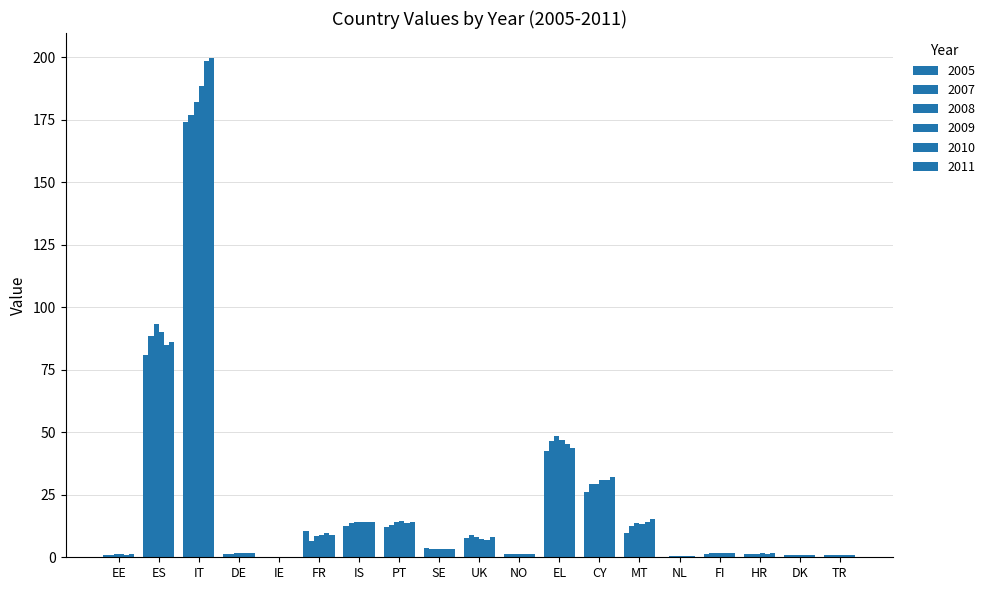

Which category has the lowest value in the 2005 series?

IE